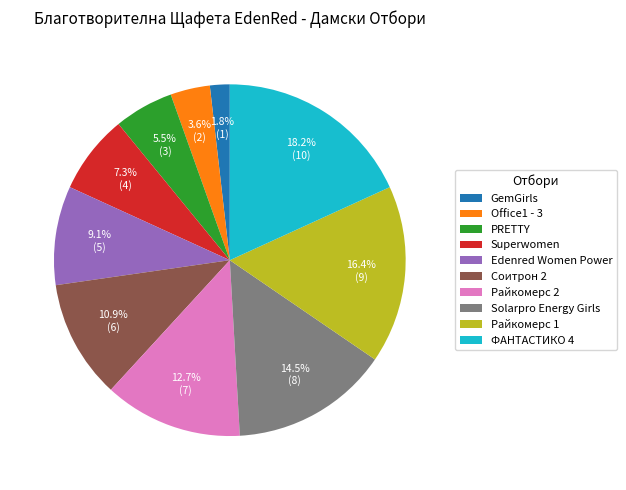

Rank the categories by value from lowest to highest.

GemGirls, Office1 - 3, PRETTY, Superwomen, Edenred Women Power, Соитрон 2, Райкомерс 2, Solarpro Energy Girls, Райкомерс 1, ФАНТАСТИКО 4